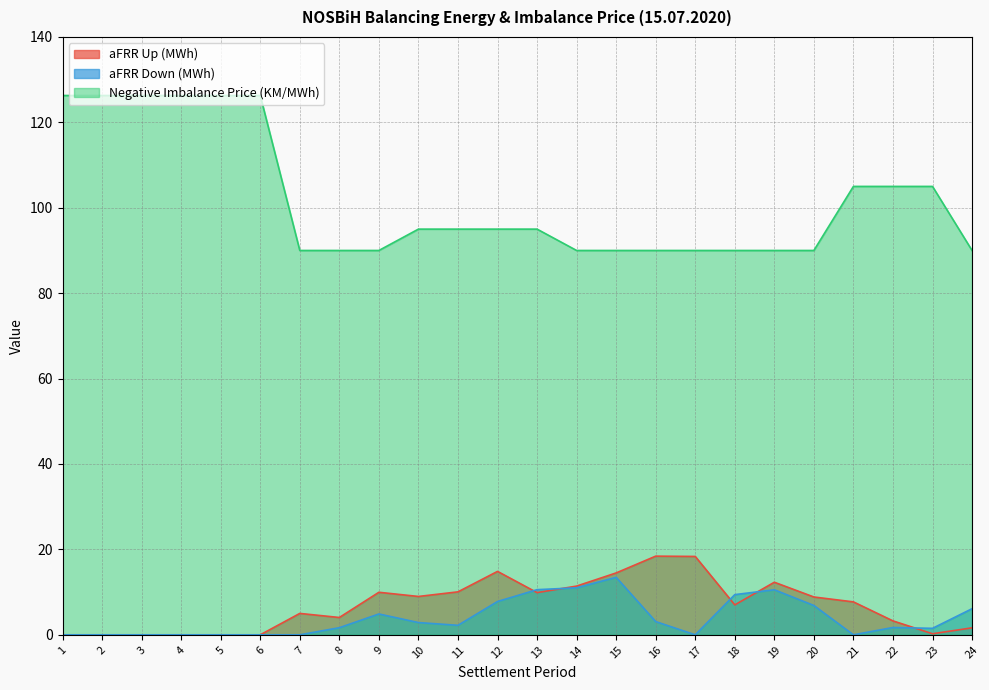

How many values in the Negative Imbalance Price (KM/MWh) series are below 95?

11